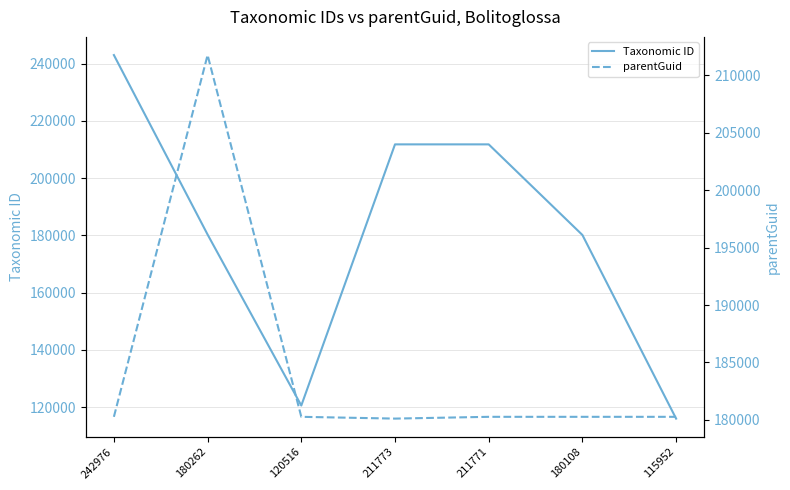

At which category does Taxonomic ID reach its first local peak?

211773